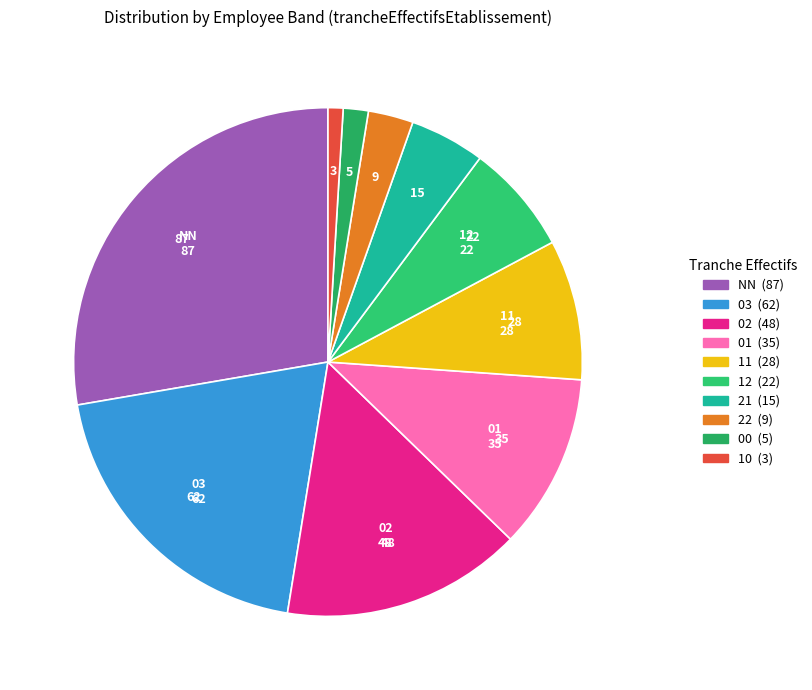

Count the number of slices in the pie.

10